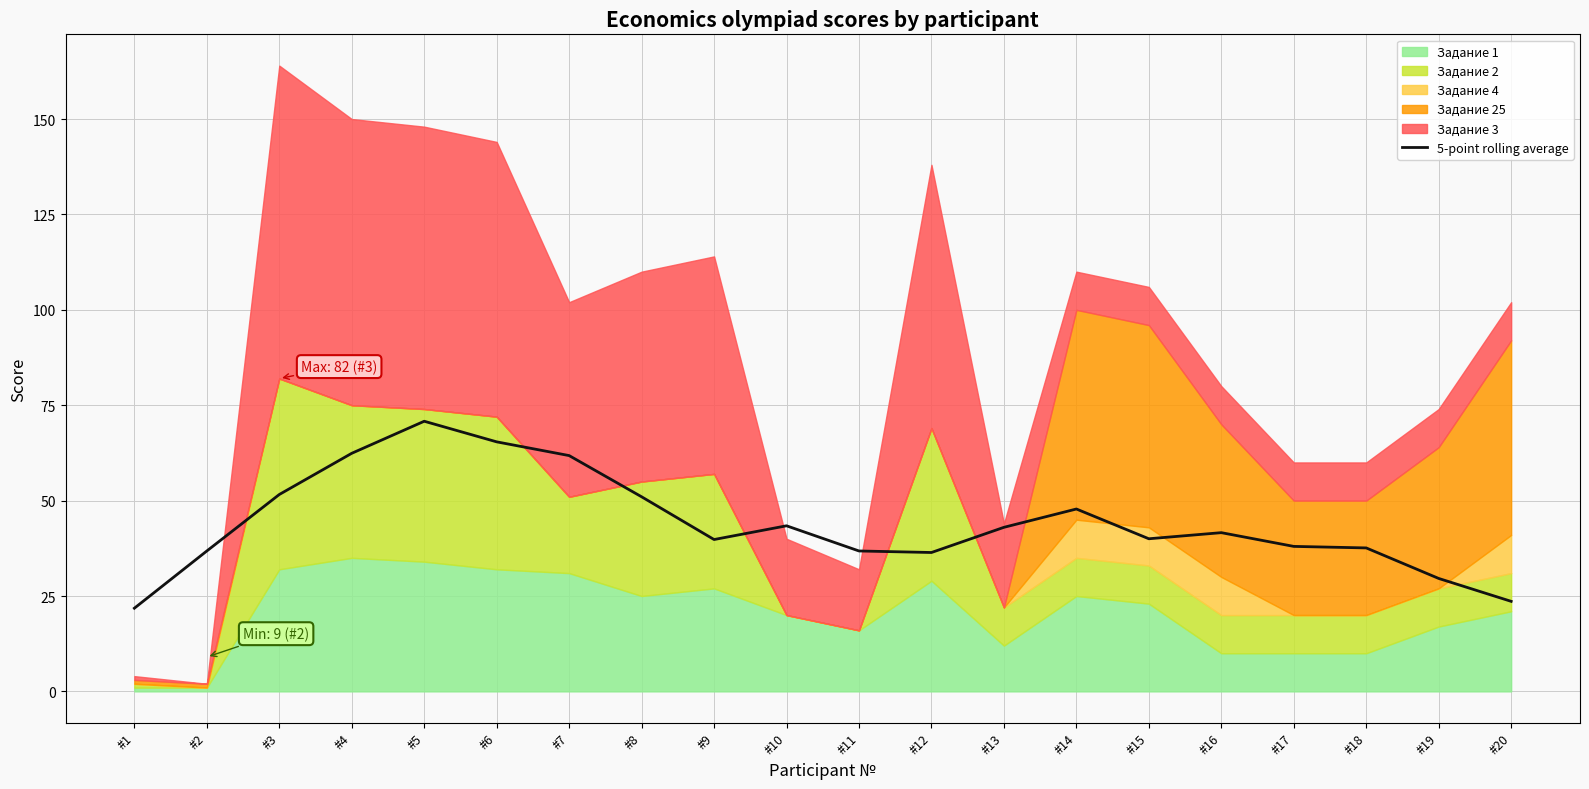

At which category does the data reach its first local valley?

#9